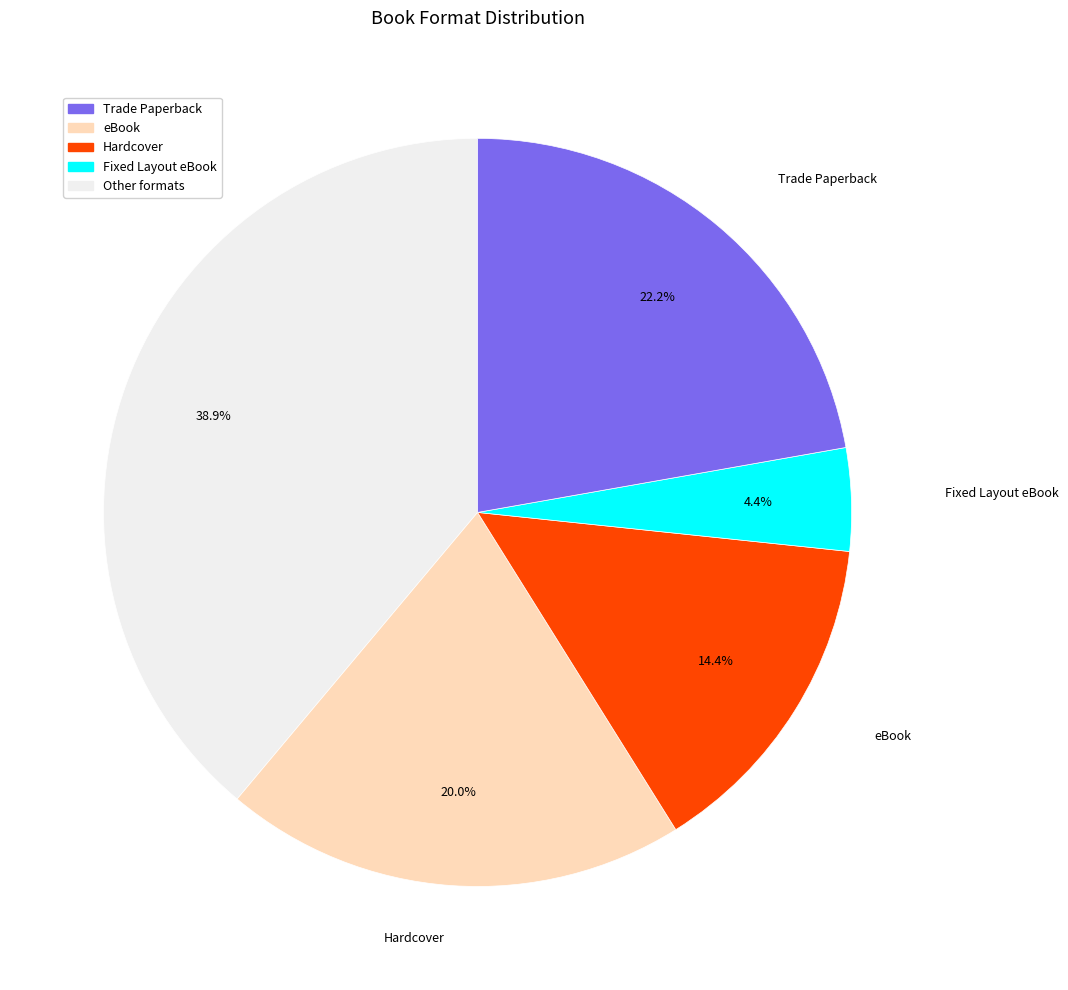

Is there a majority slice in this chart?

No